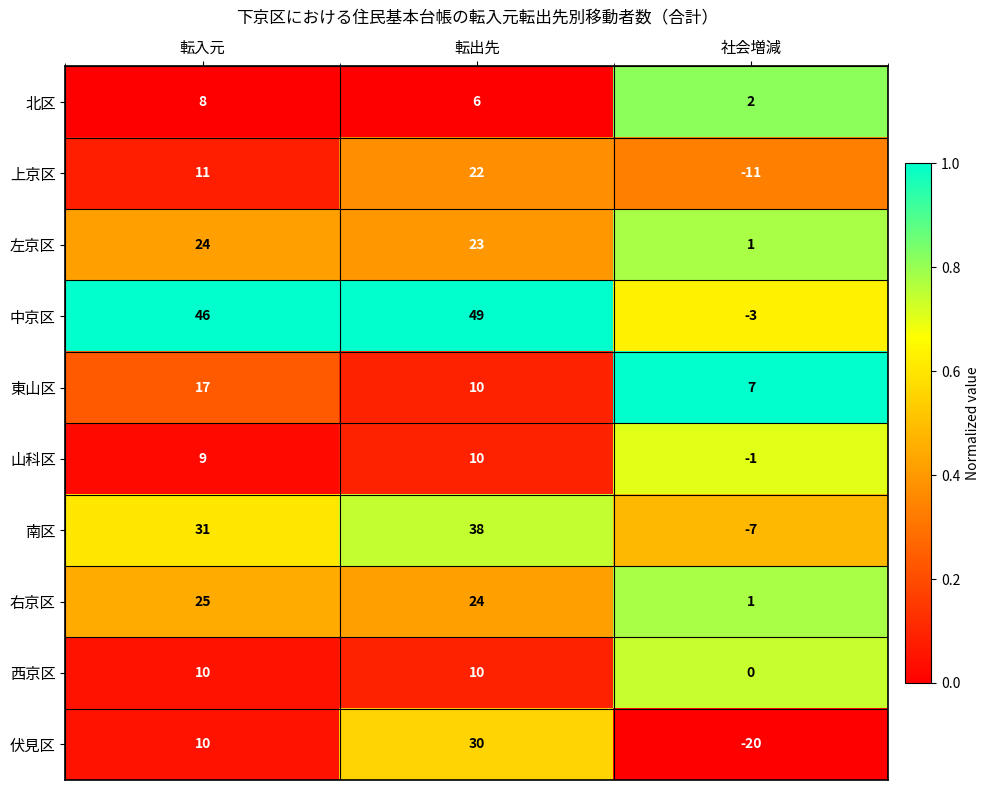

Which series has the largest range (max minus min)?

中京区